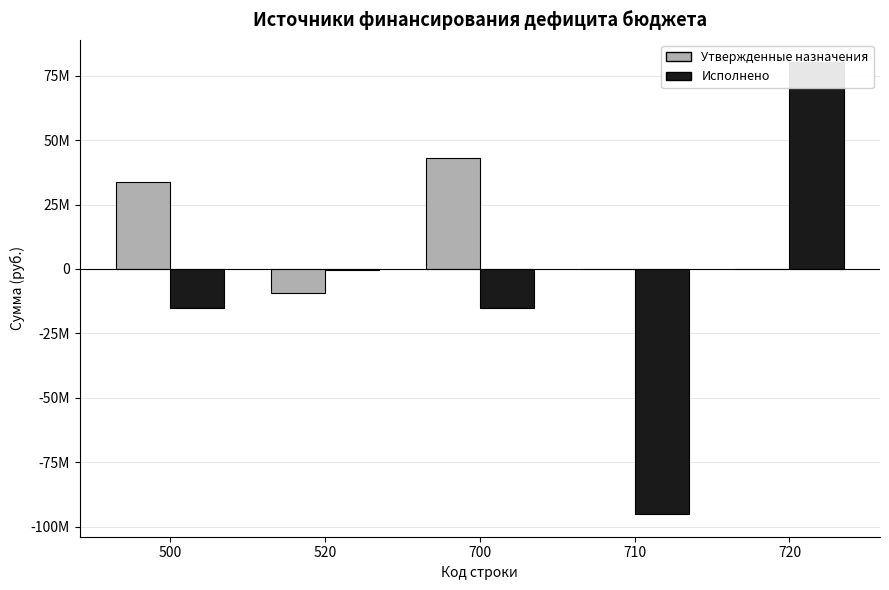

How many values in Исполнено are below zero?

4